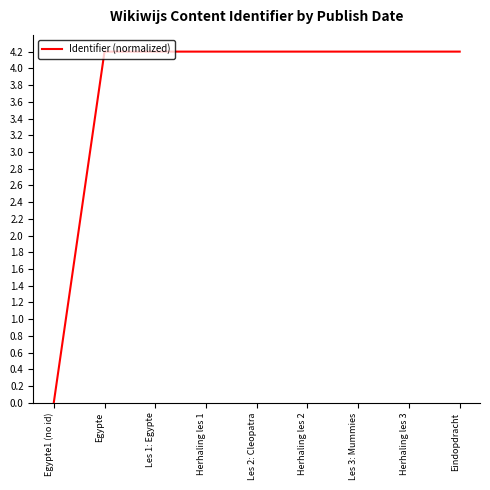

What is the difference between the maximum and minimum values?

4.2